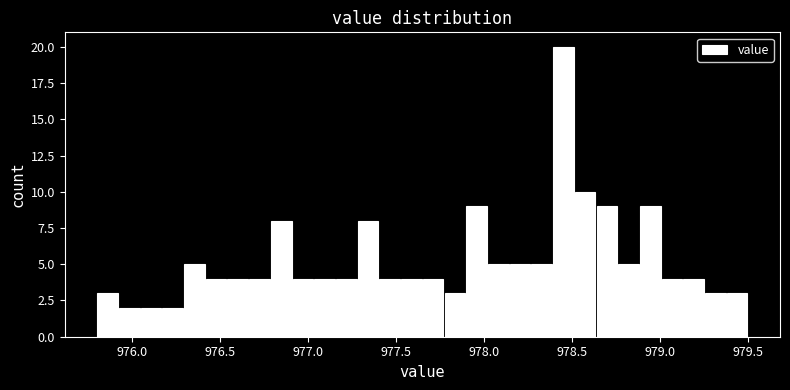

Read against the x-axis, roughly where is the centre of the tallest bar?

978.45